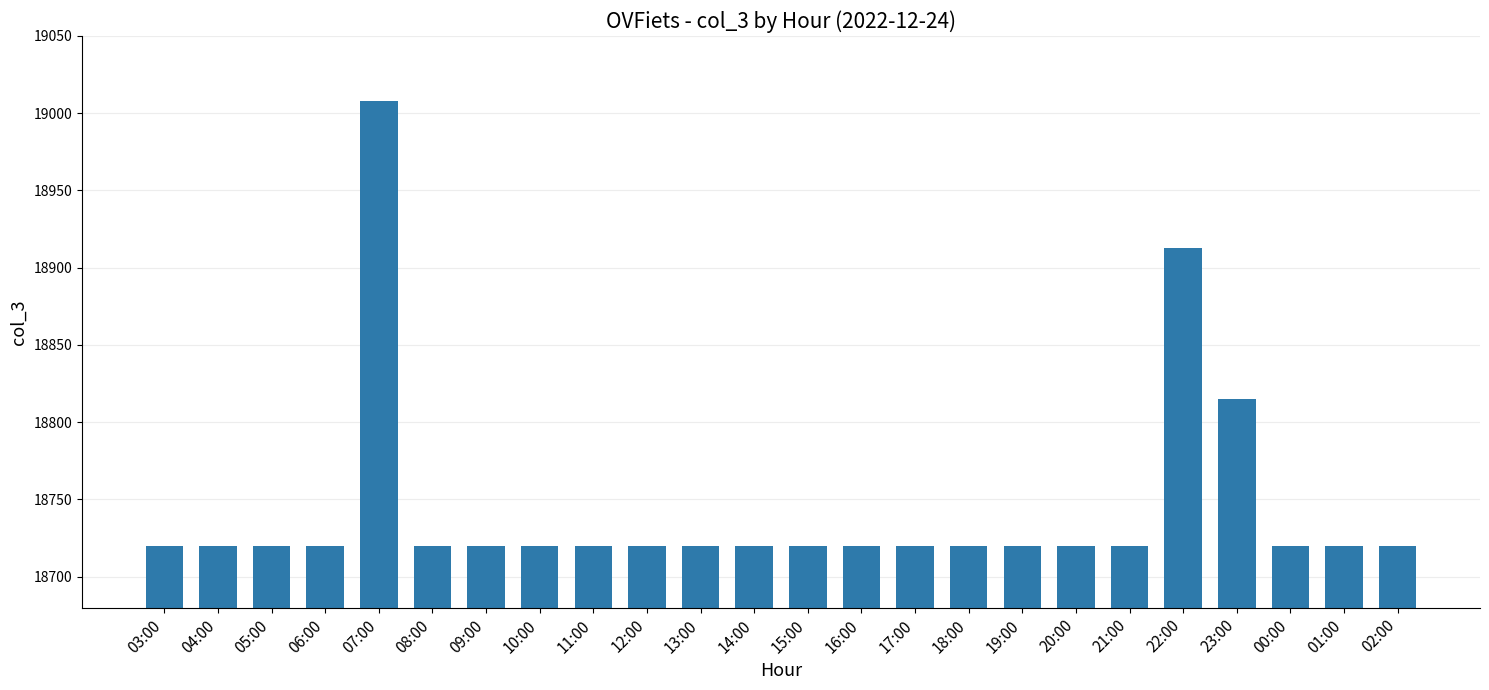

What is the label of the 6th bar from the left?

08:00